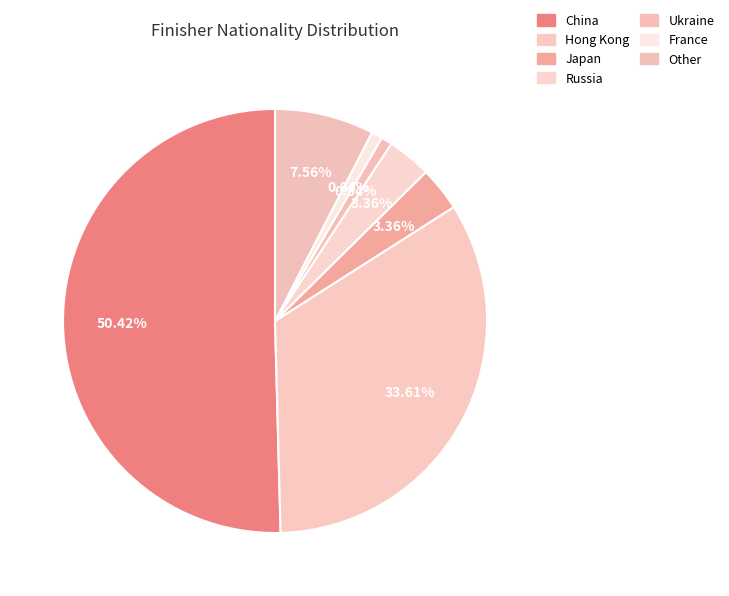

Is the sum of France and Other greater than half?

No